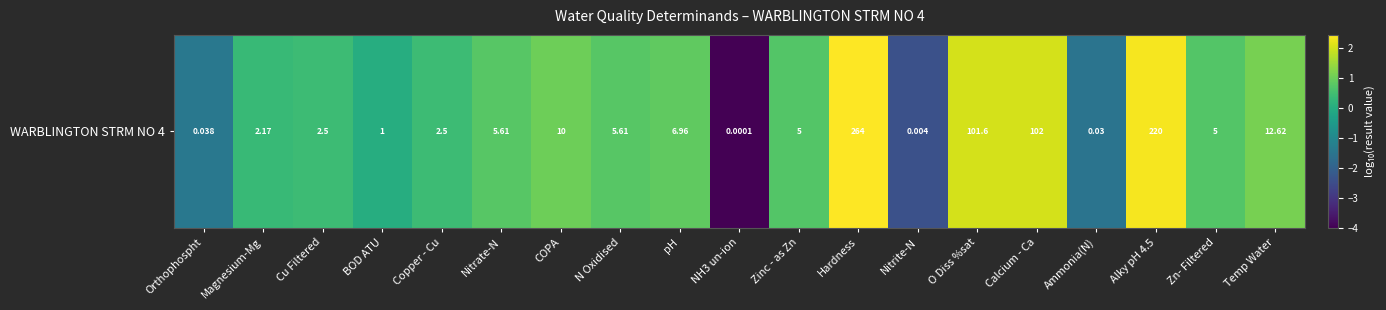

What is the greatest value displayed?

2.4